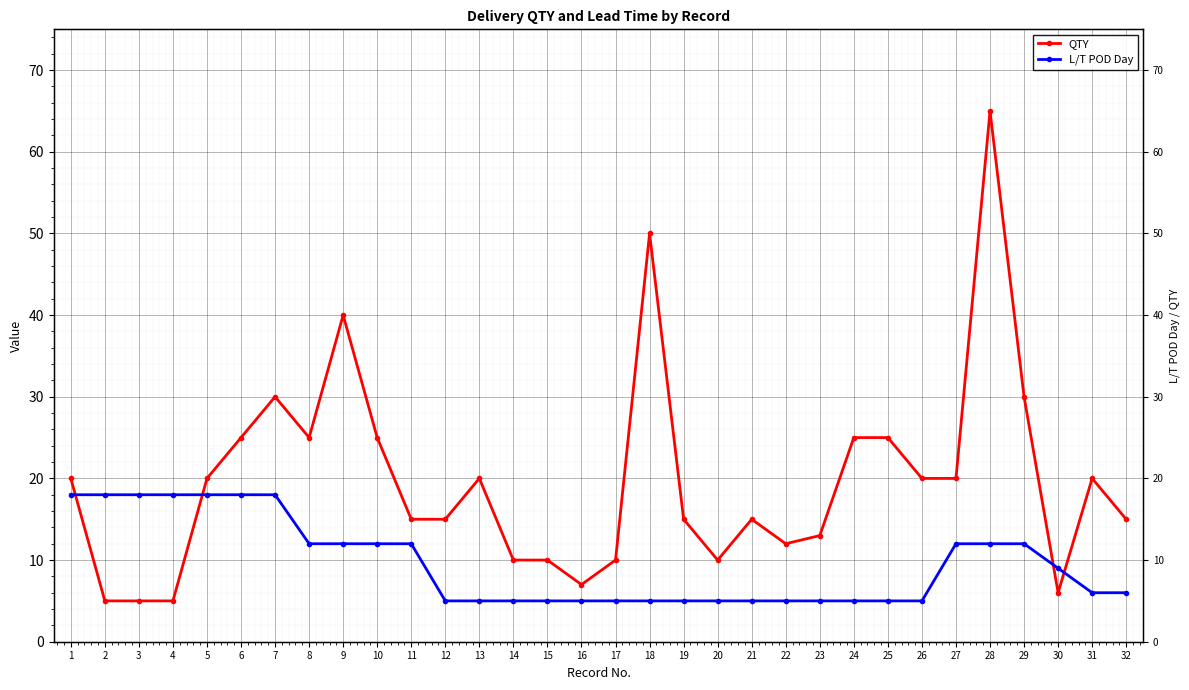

Where does the L/T POD Day series first go above 6?

1